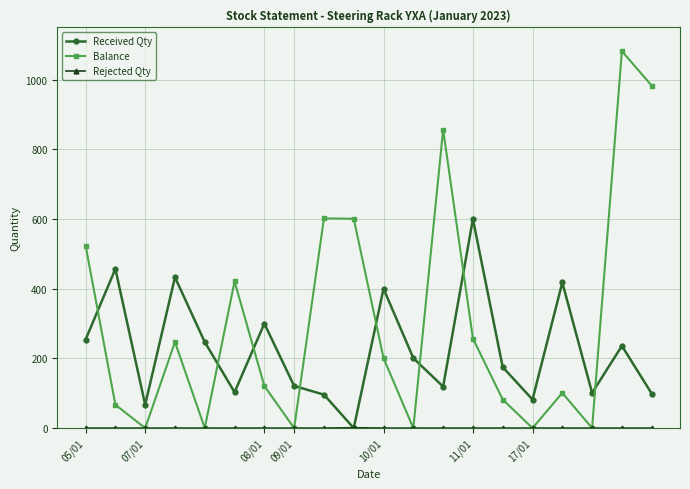

True or false: Balance has more than 2 interior local peaks.

True